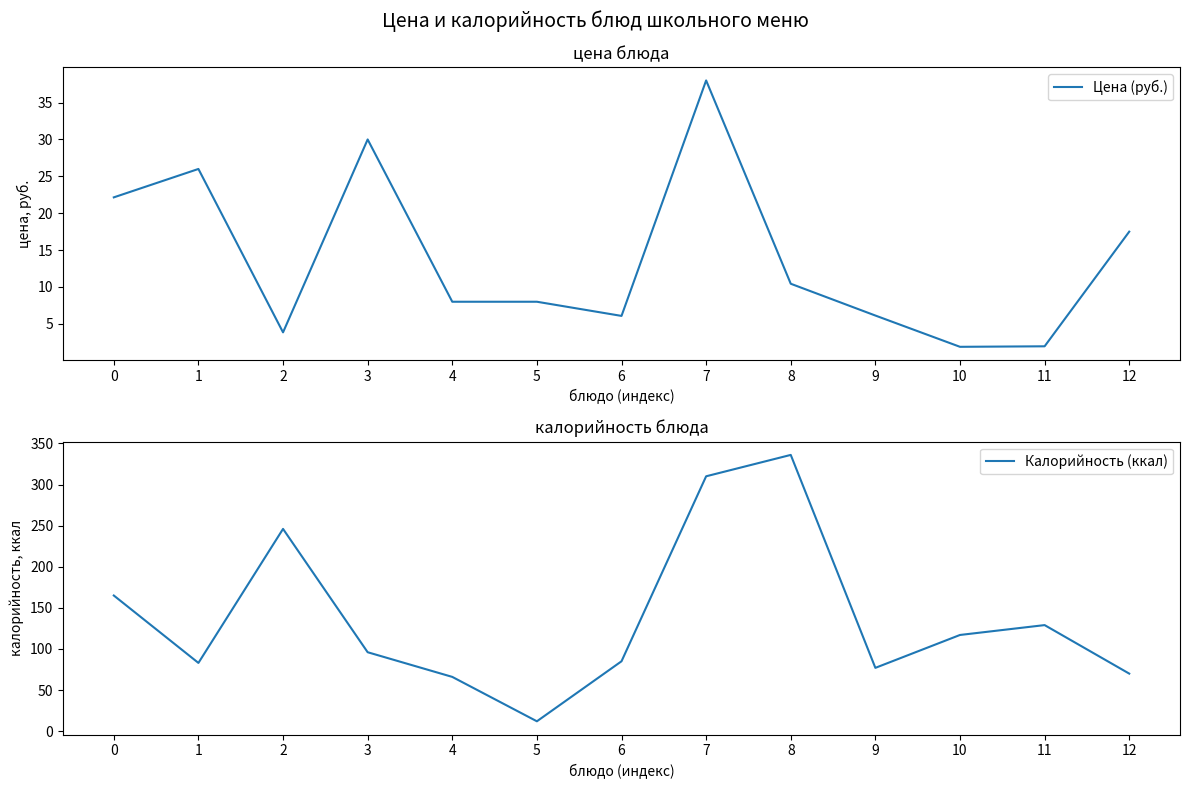

Rank the series by their average value, from highest to lowest.

Калорийность (ккал), Цена (руб.)